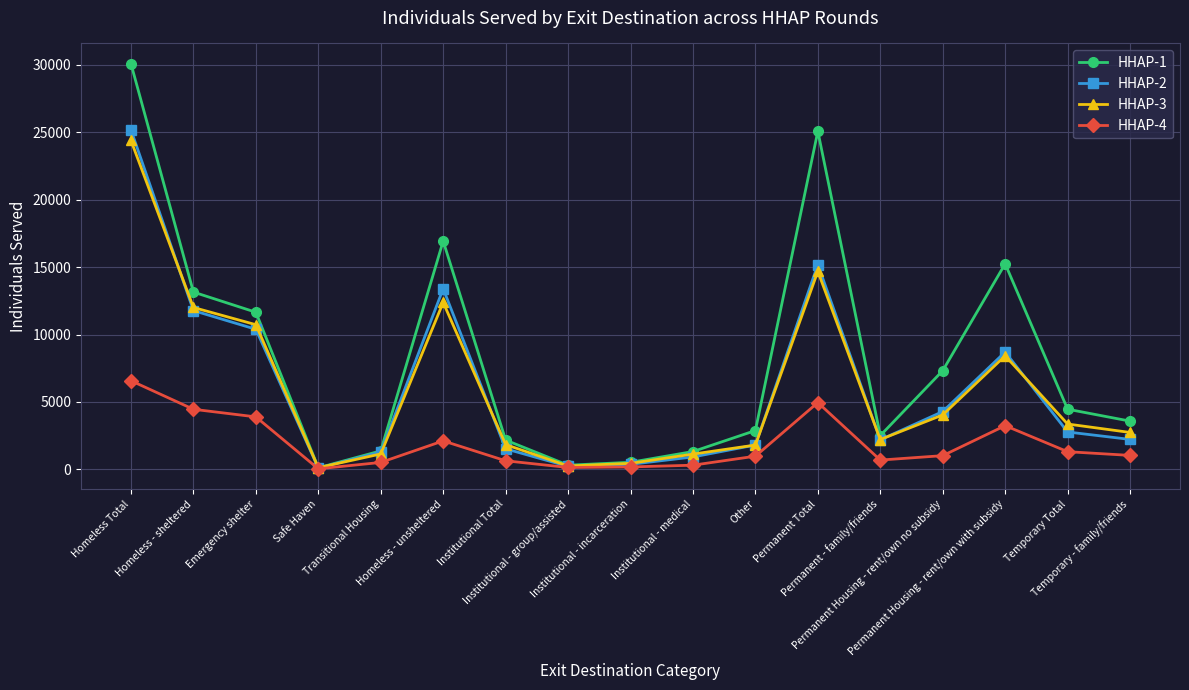

What is the sum of the HHAP-4 values at Homeless Total and Institutional - group/assisted?

6719